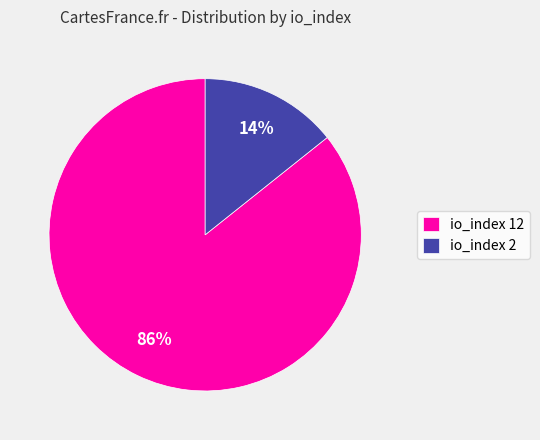

Is it true that io_index 12 is 91% of the pie?

False